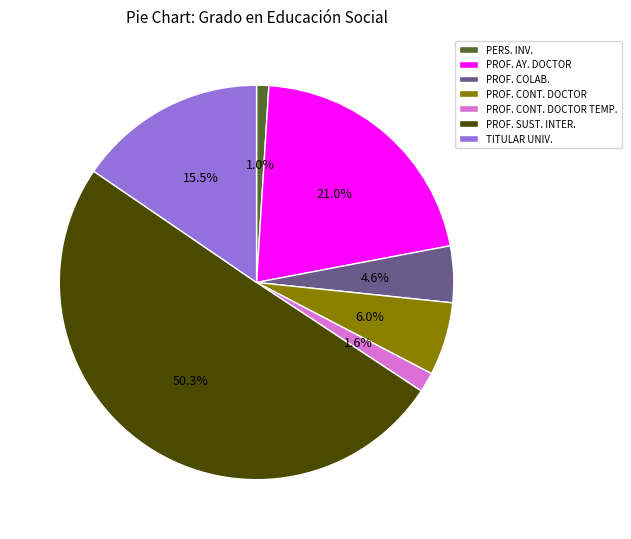

Between PROF. CONT. DOCTOR TEMP. and PERS. INV., which is larger?

PROF. CONT. DOCTOR TEMP.